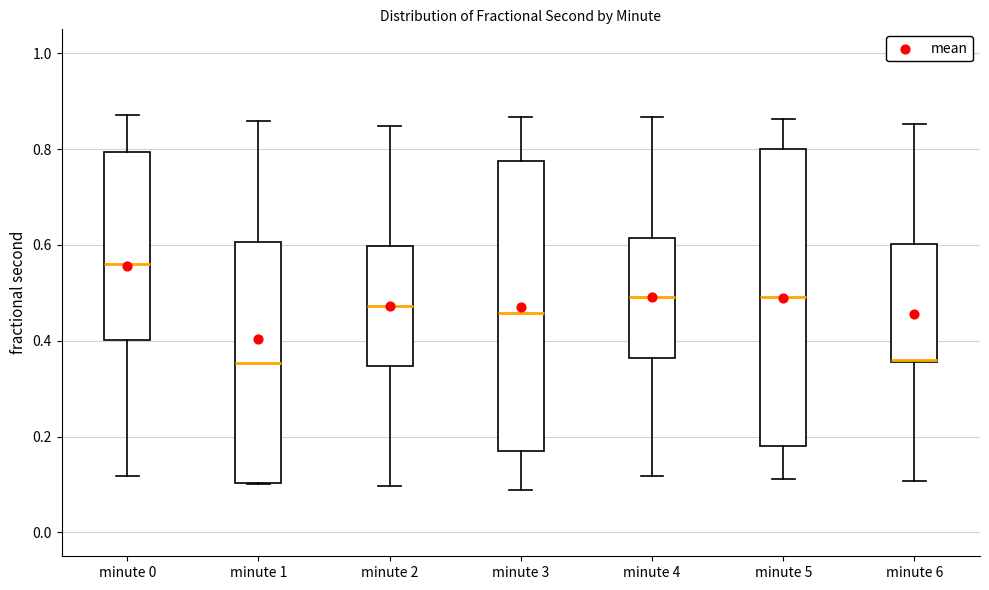

Which box has the highest median line?

minute 0